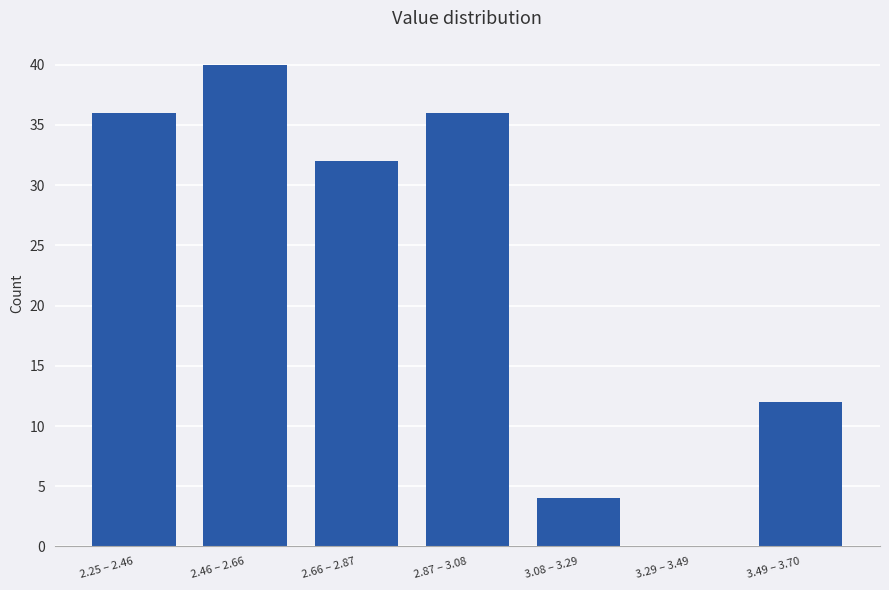

Reading right to left, what are all the values shown in this chart?

3.49 – 3.70=12	3.29 – 3.49=0	3.08 – 3.29=4	2.87 – 3.08=36	2.66 – 2.87=32	2.46 – 2.66=40	2.25 – 2.46=36